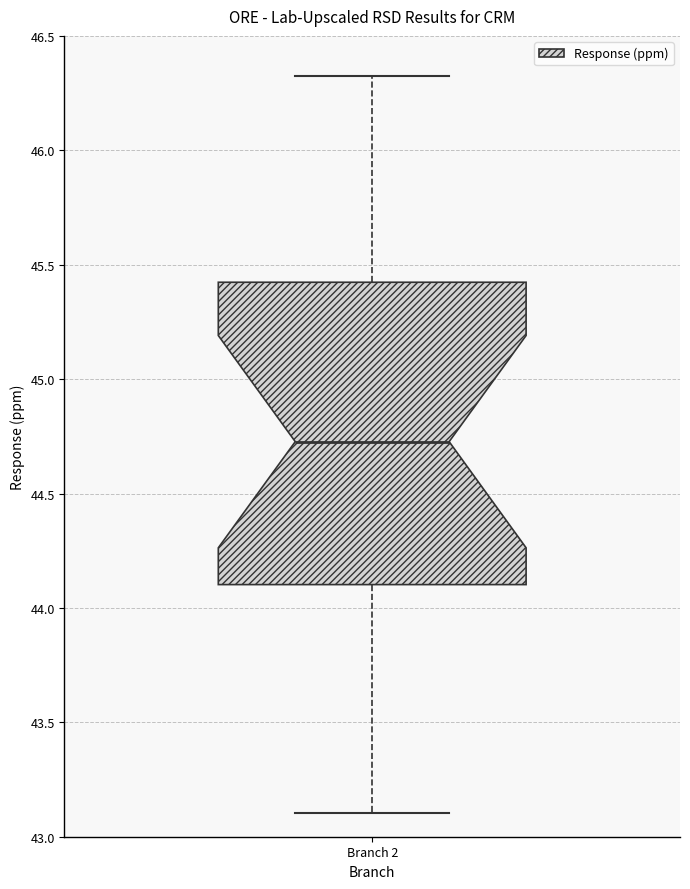

Read this box plot against the y-axis: the position of the median line, the range covered by the box, and the ends of both whiskers. The values are not printed on the chart, so give them approximately, as read against the axis.

median 44.75, box 44.10 to 45.40, whiskers 43.10 to 46.35